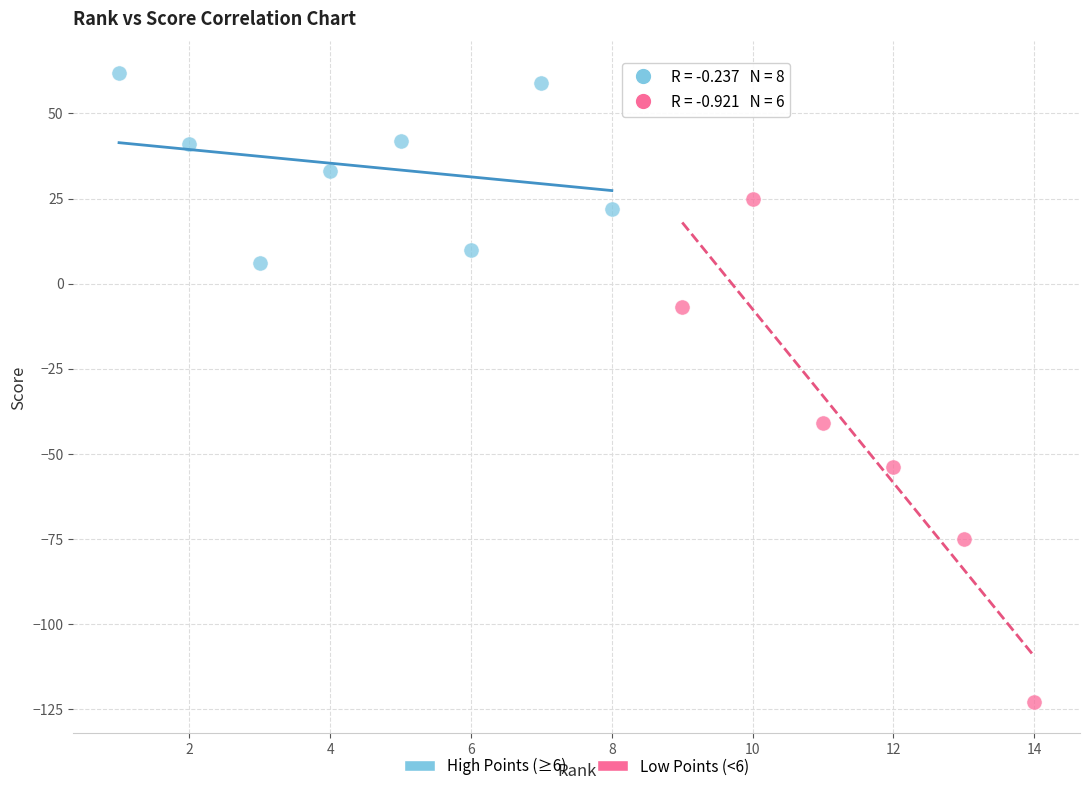

Which series has the widest spread of Y values?

Low Points (<6)